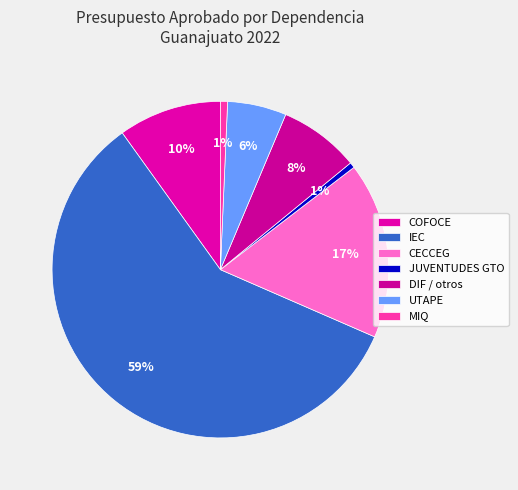

To the nearest percent, what is the difference between the DIF / otros and MIQ slice percentages?

7%